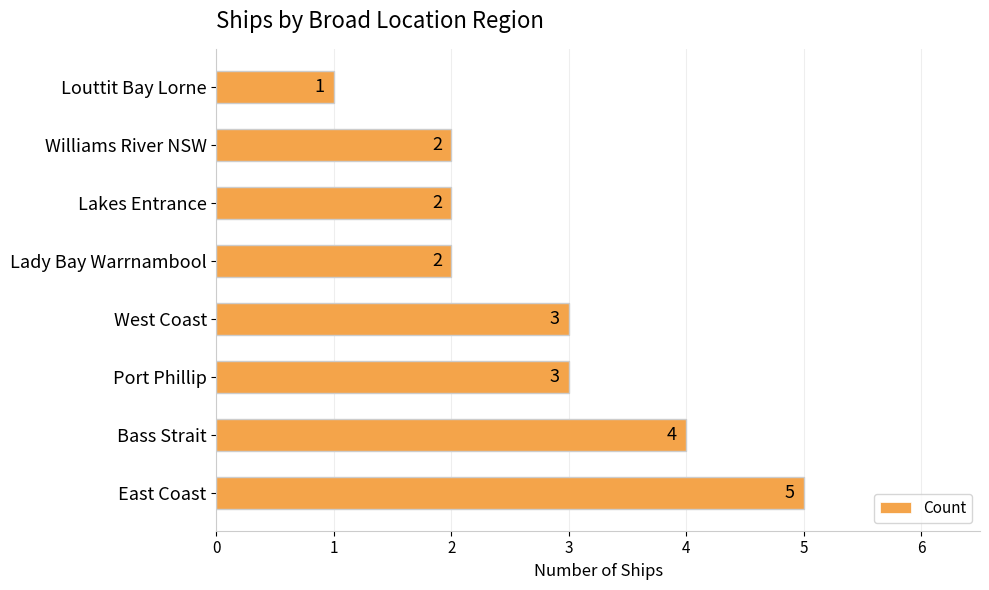

How many bars are there in total?

8